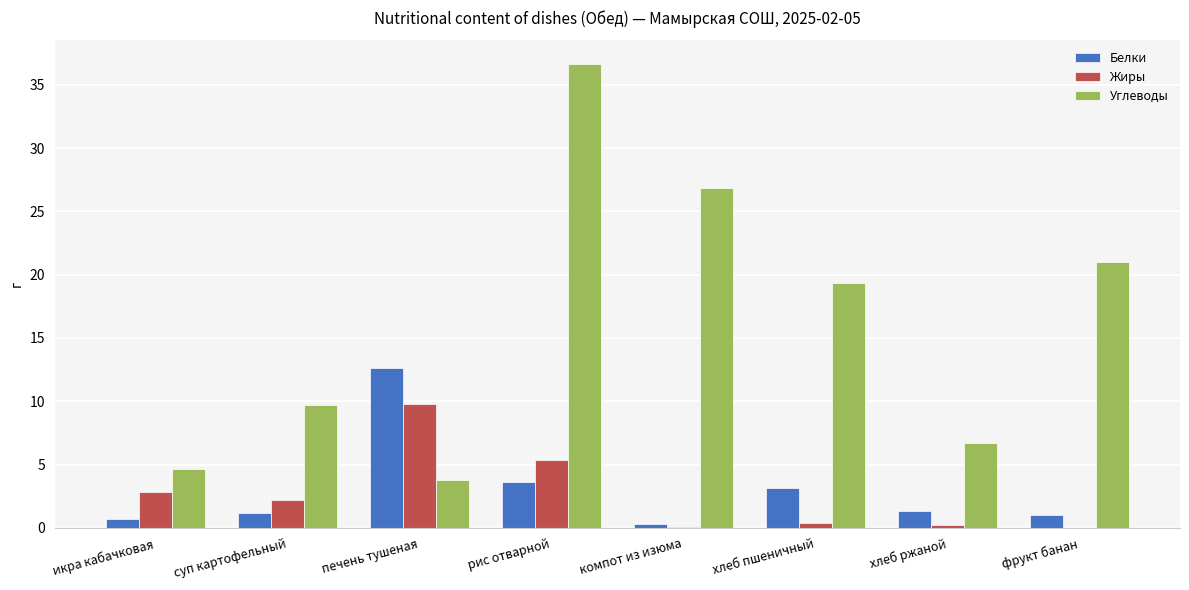

Which series has the largest total across all categories?

Углеводы